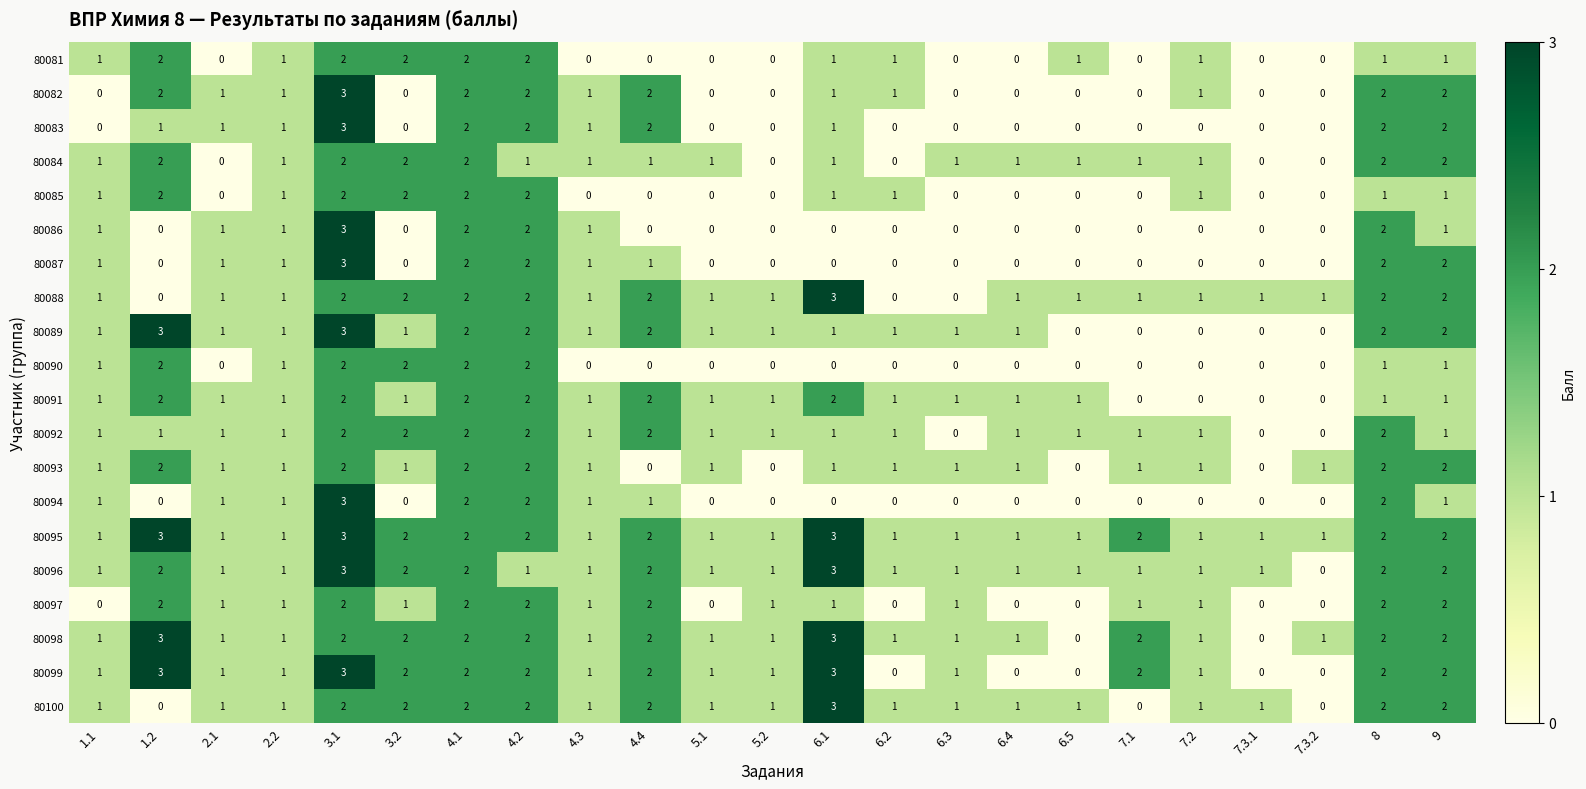

The value of 80098 at 2.1 is 1. True or false?

True